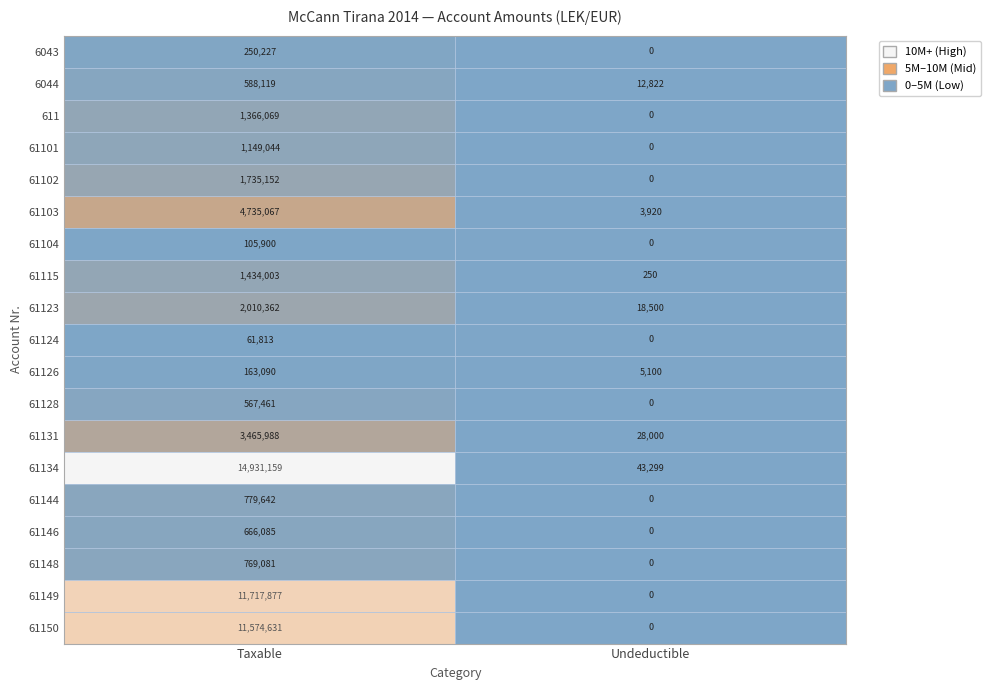

The 61149 series shows 0 at Undeductible. True or false?

True